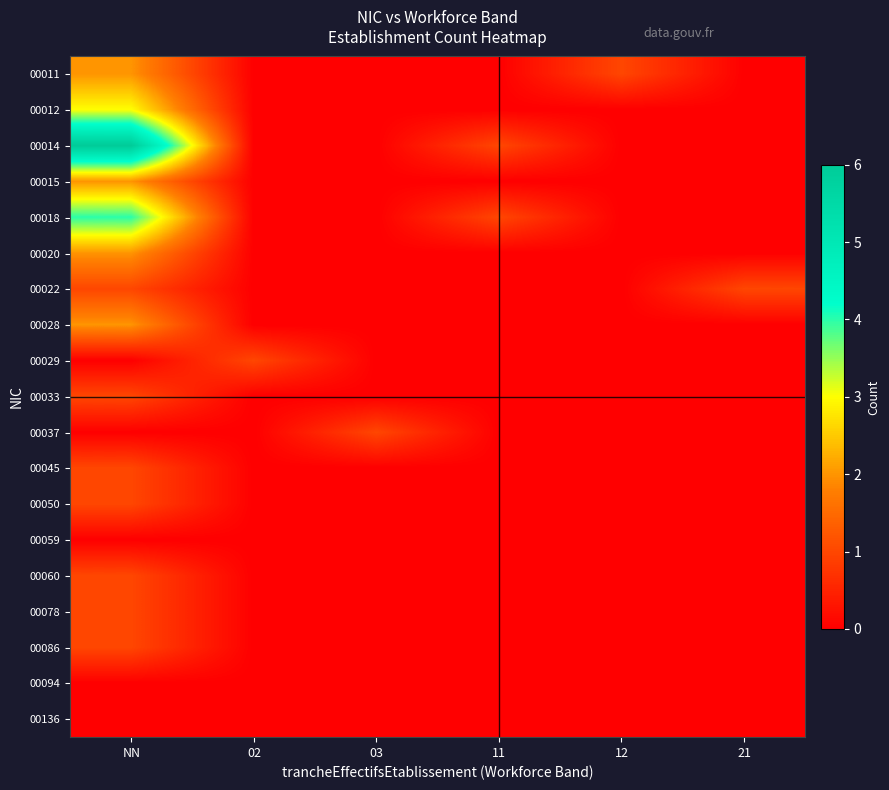

What is the spread (max minus min) of values at 11?

1